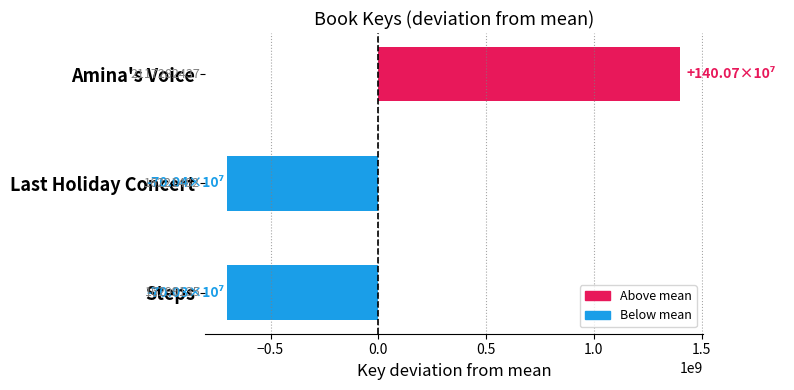

How many bars are there in total?

3